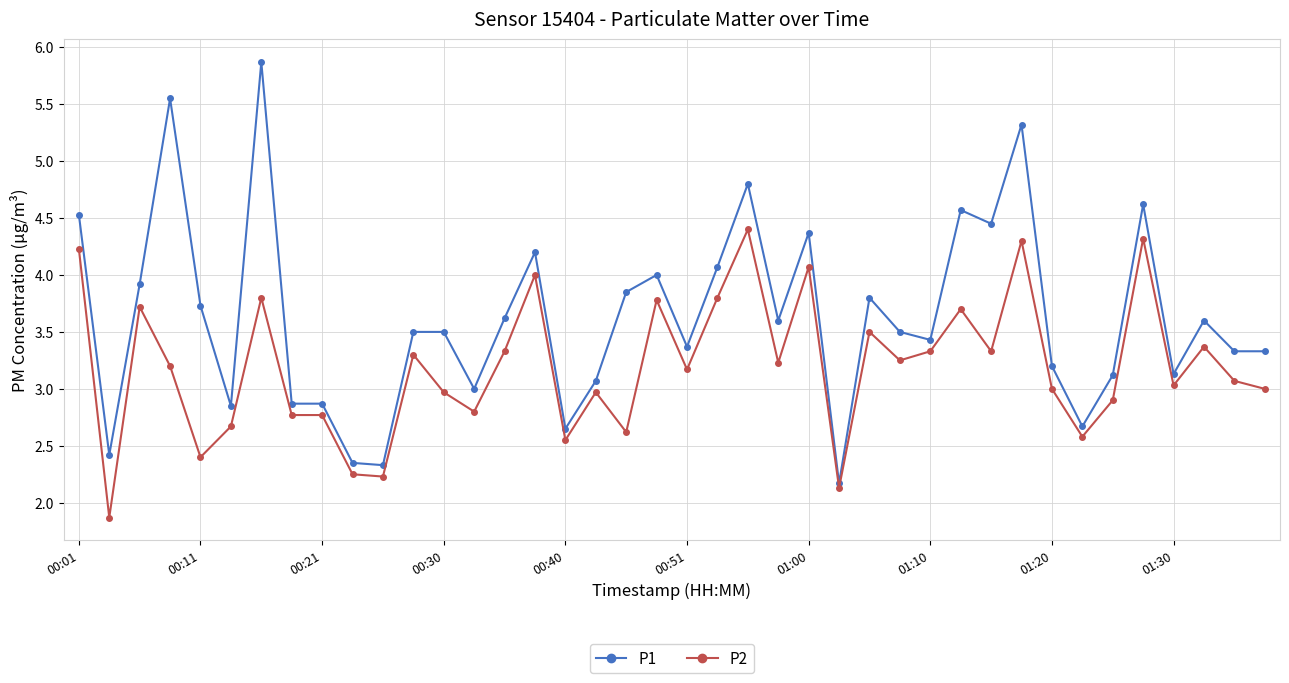

At how many categories does at least one series exceed 2?

40